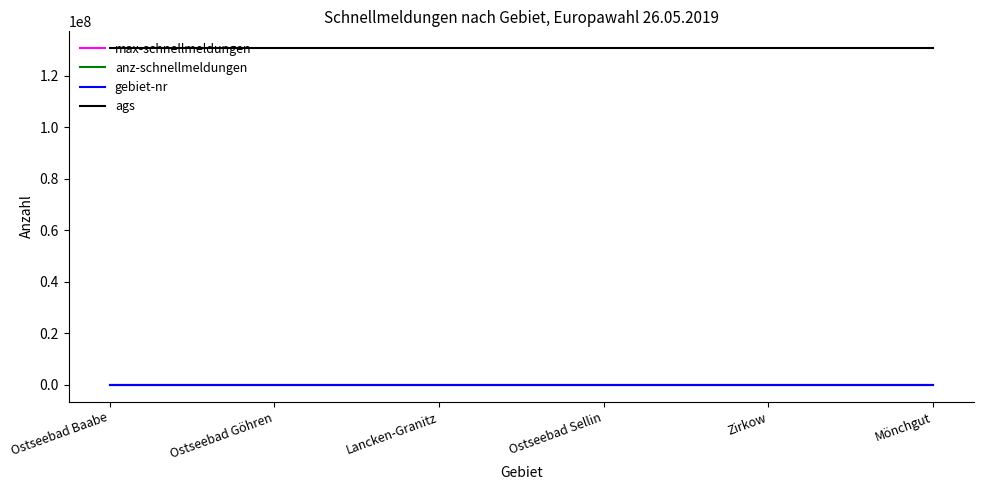

What is the greatest value displayed?

130735357